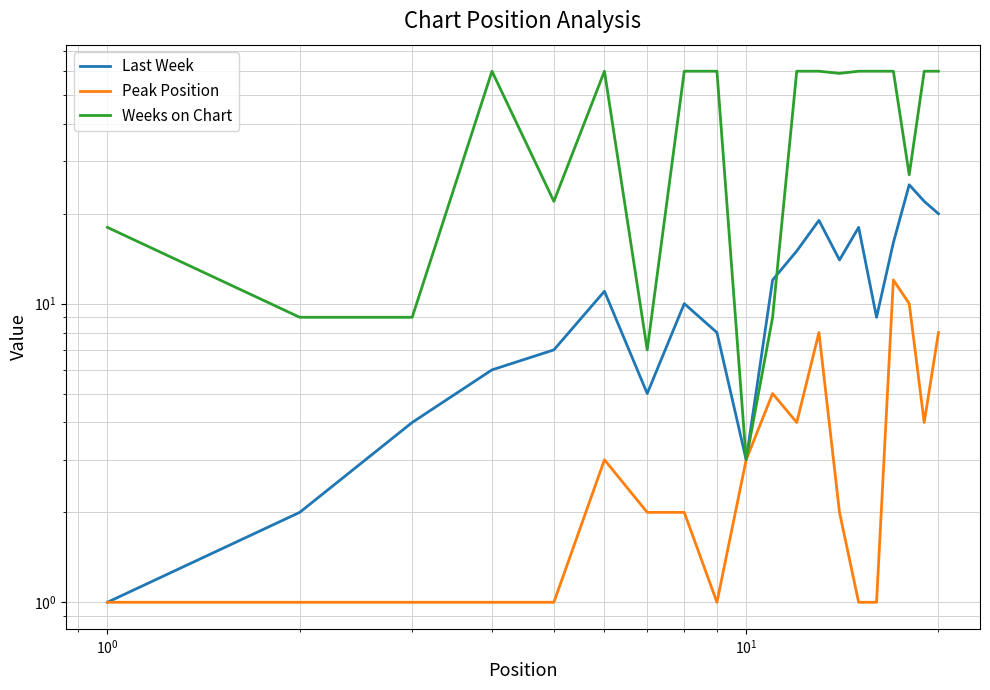

Rank the series by their maximum value, from highest to lowest.

Weeks on Chart, Last Week, Peak Position